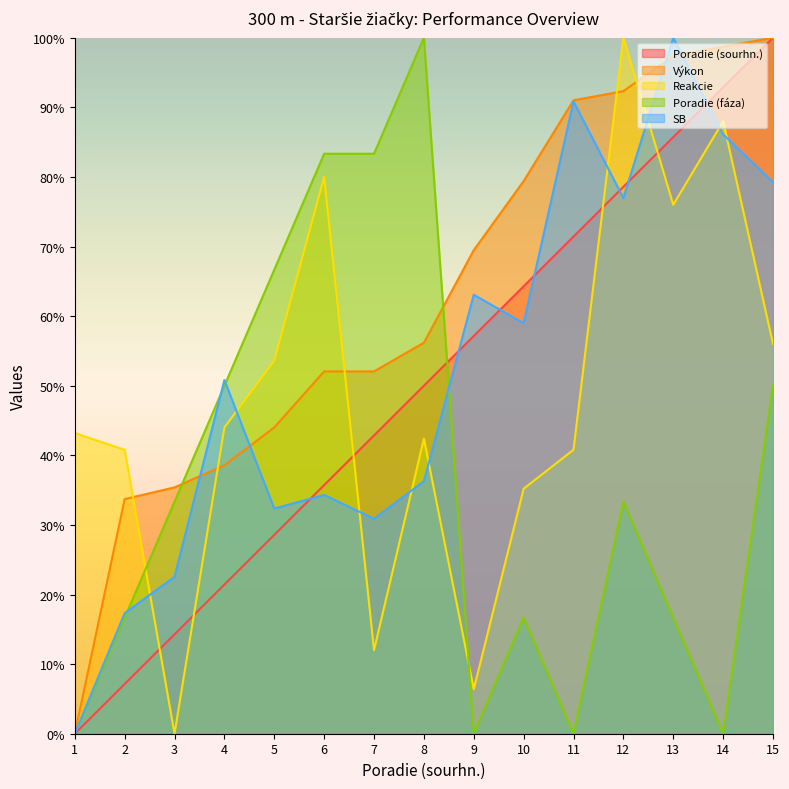

True or false: Reakcie has a value of 16.0 at 8.

False